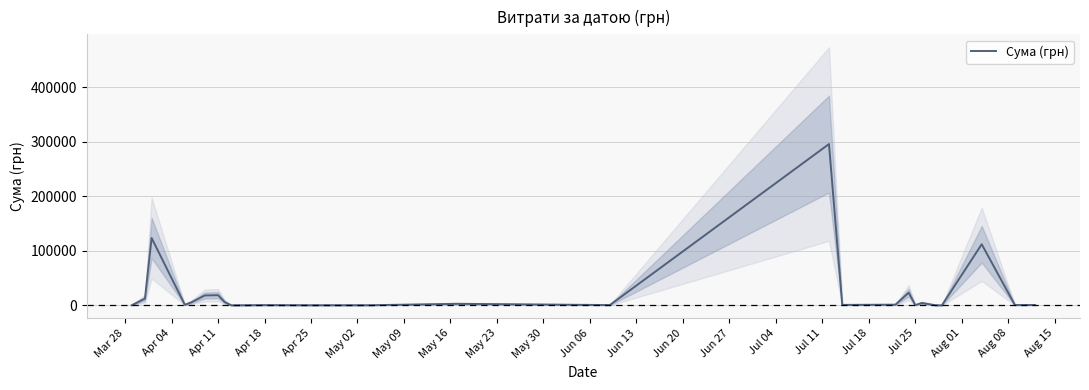

How many distinct data groups are displayed?

1